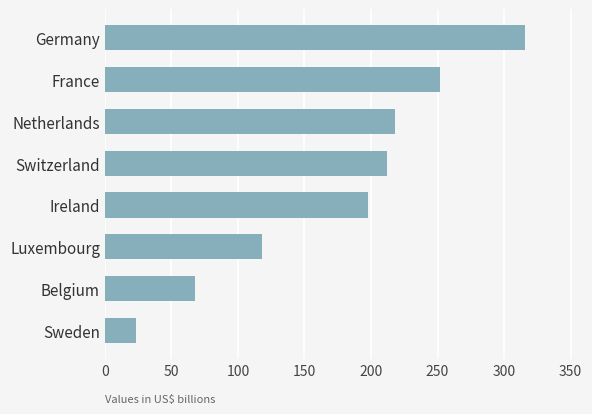

What is the sum of all values?

1404.6